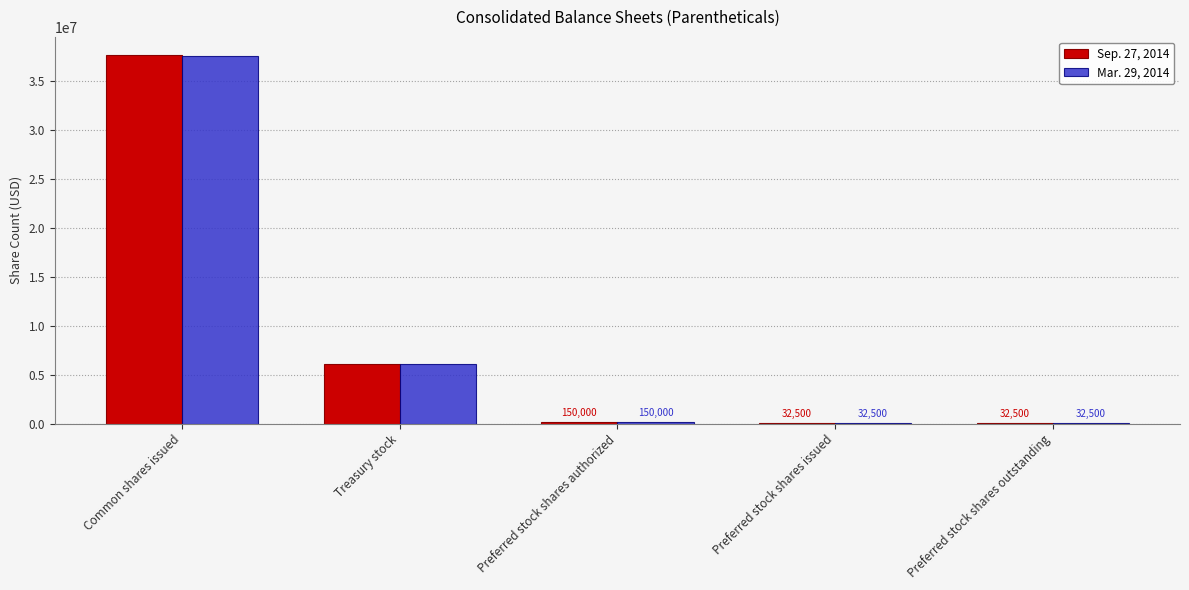

What are all the series names shown in the legend?

Sep. 27, 2014, Mar. 29, 2014